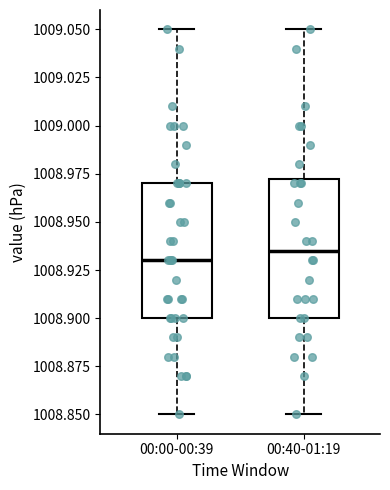

Where is the lower edge of the box for 00:40-01:19 on the y-axis? The values are not printed on the chart, so give them approximately, as read against the axis.

1008.900